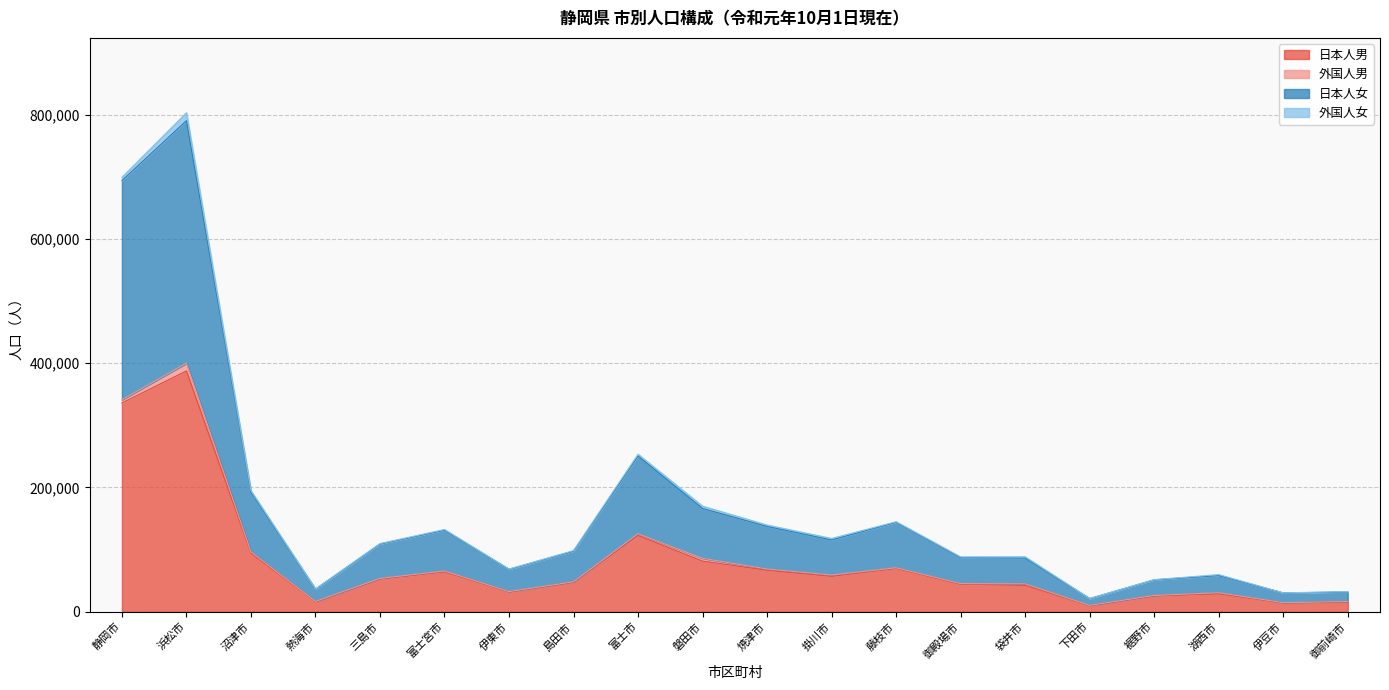

At which category is the sum across all series the highest?

浜松市